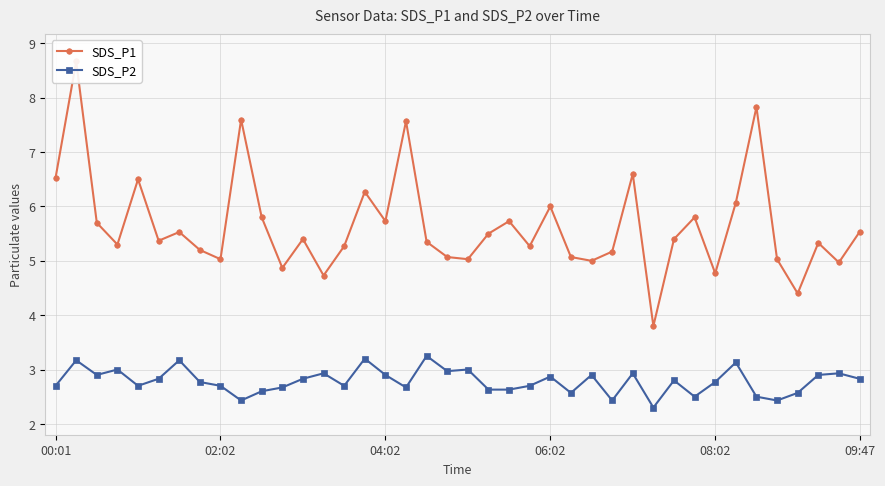

How many distinct data groups are displayed?

2